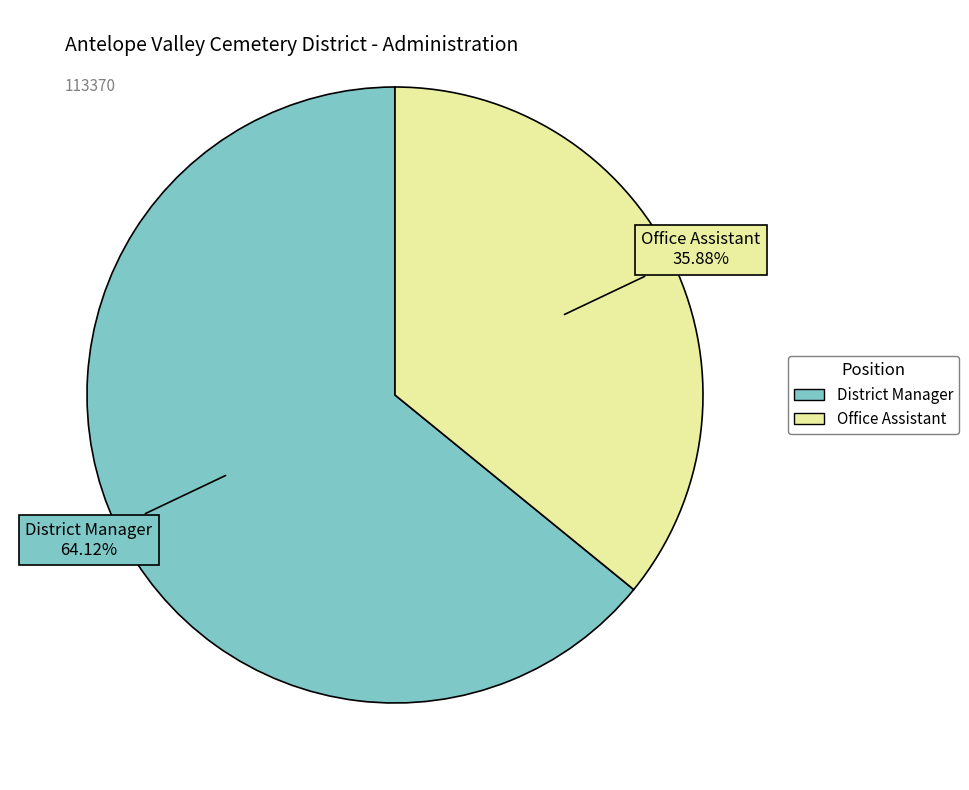

Between Office Assistant and District Manager, which is larger?

District Manager